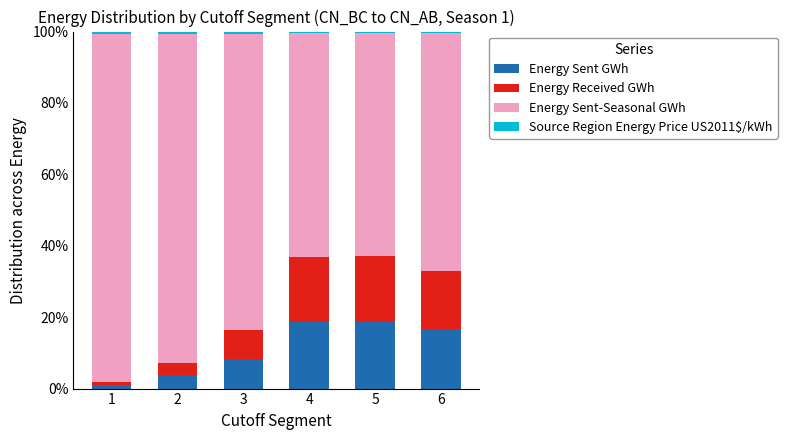

What is the approximate value of Energy Sent GWh at 1?

1.0